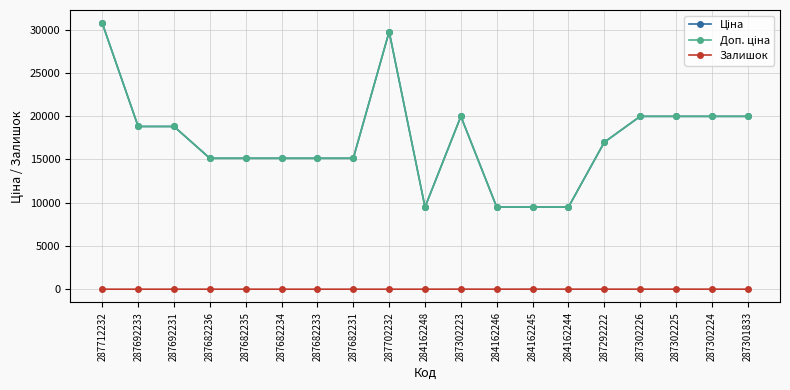

Does the chart have visible grid lines?

Yes